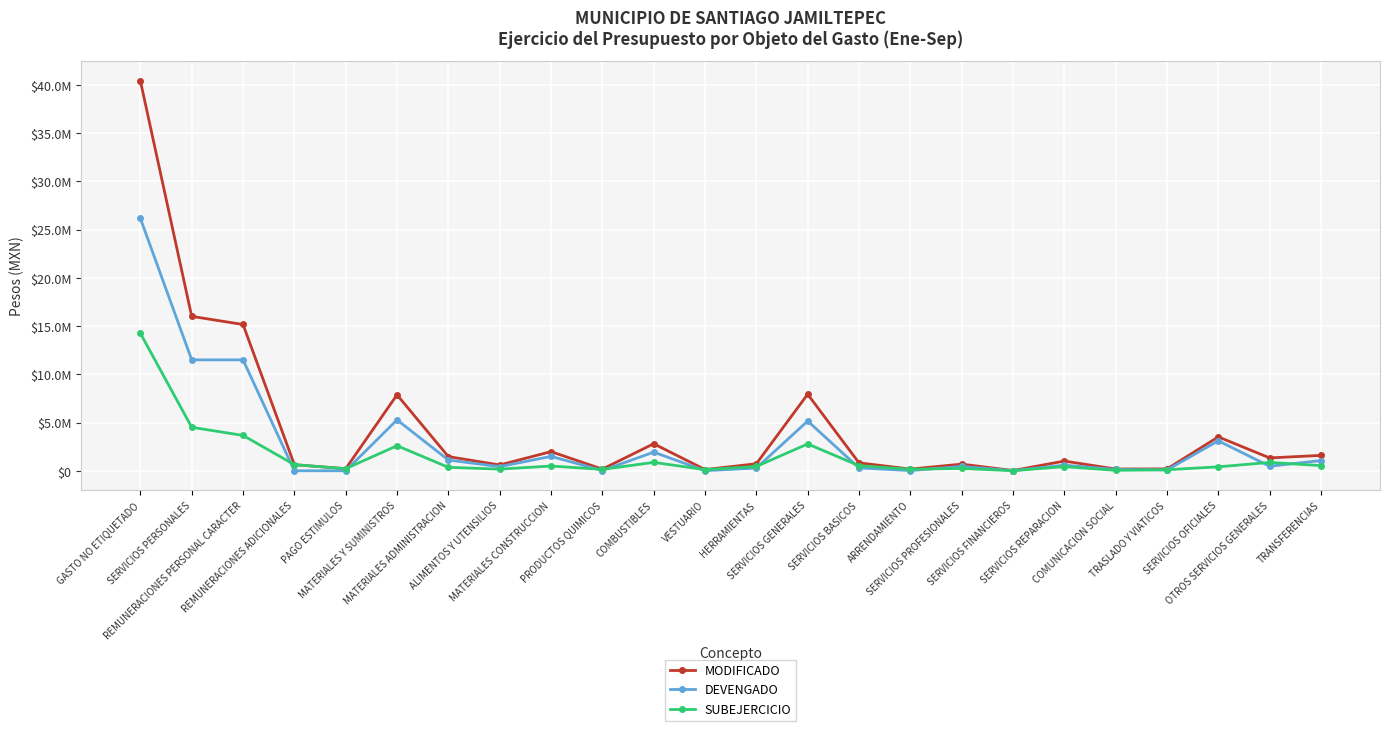

What is the label of the 18th point from the right?

MATERIALES ADMINISTRACION